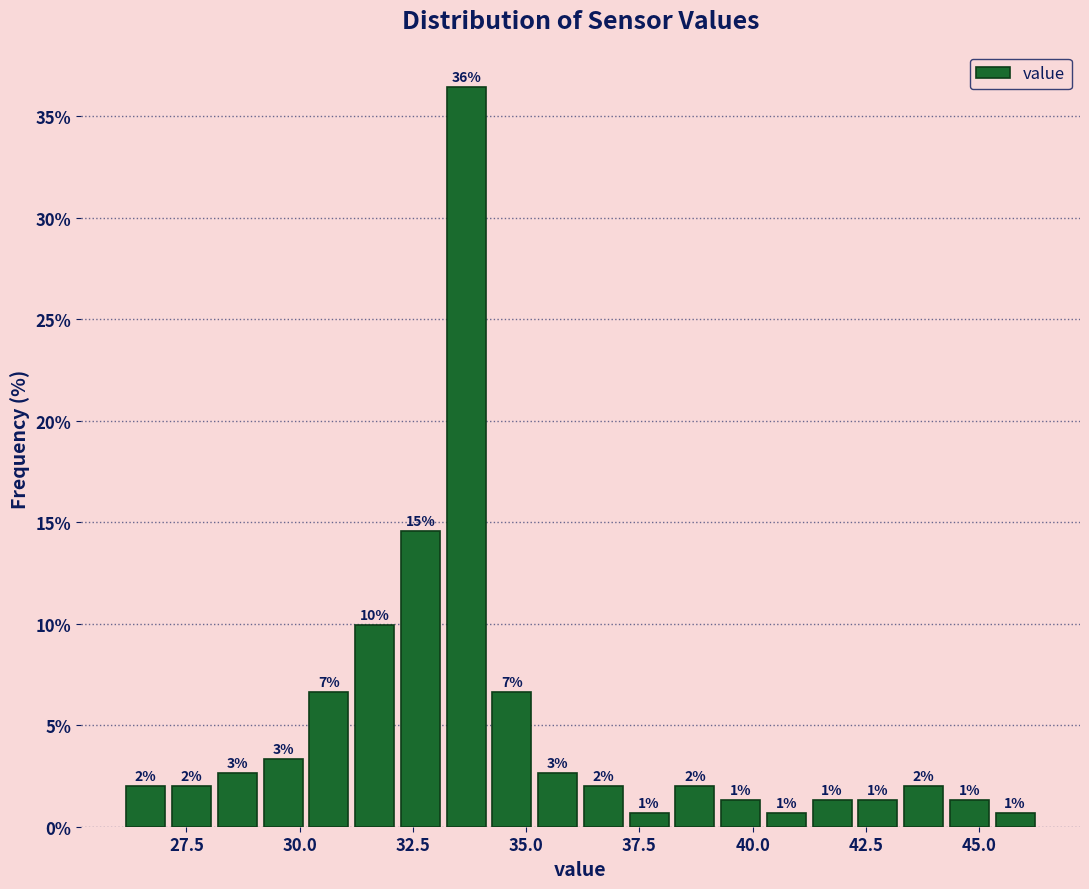

Read against the x-axis, roughly where is the centre of the tallest bar?

33.5